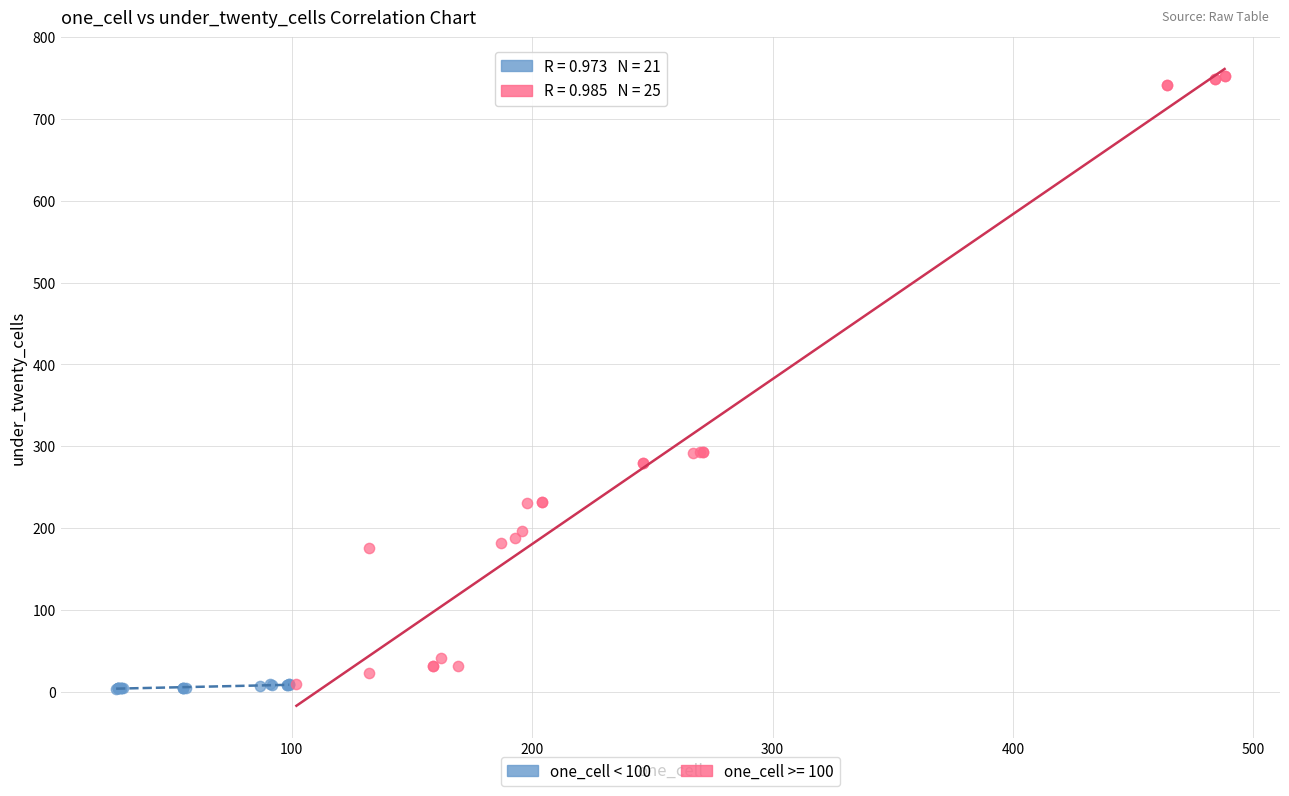

Which series has the largest Y range (max minus min)?

one_cell >= 100